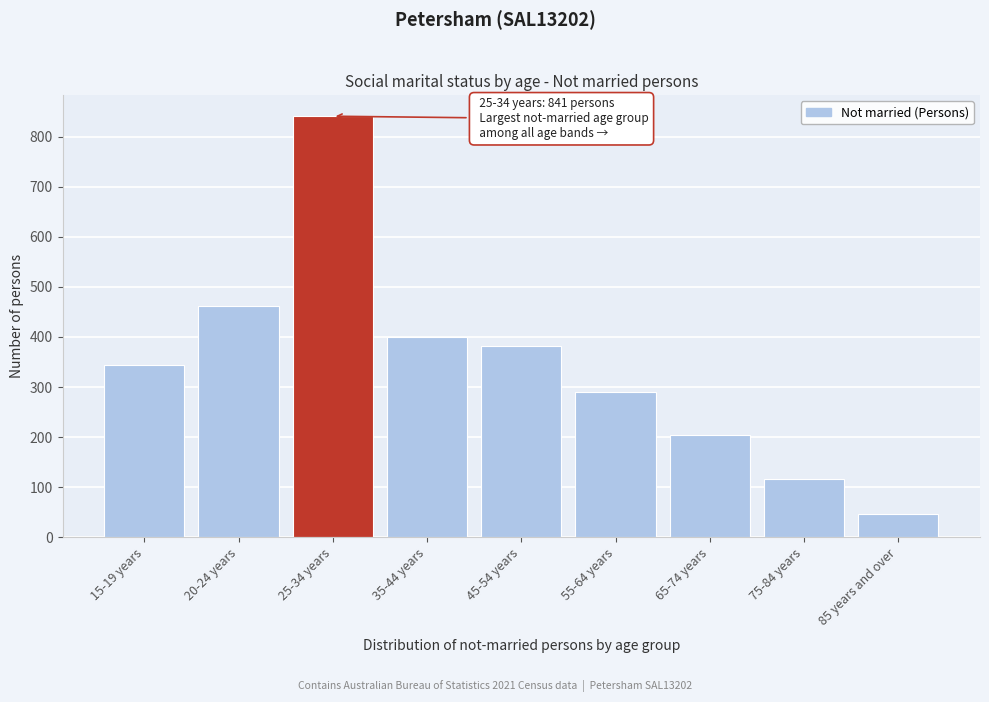

Reading left to right, what are all the values shown in this chart?

344	462	841	399	381	290	205	117	46